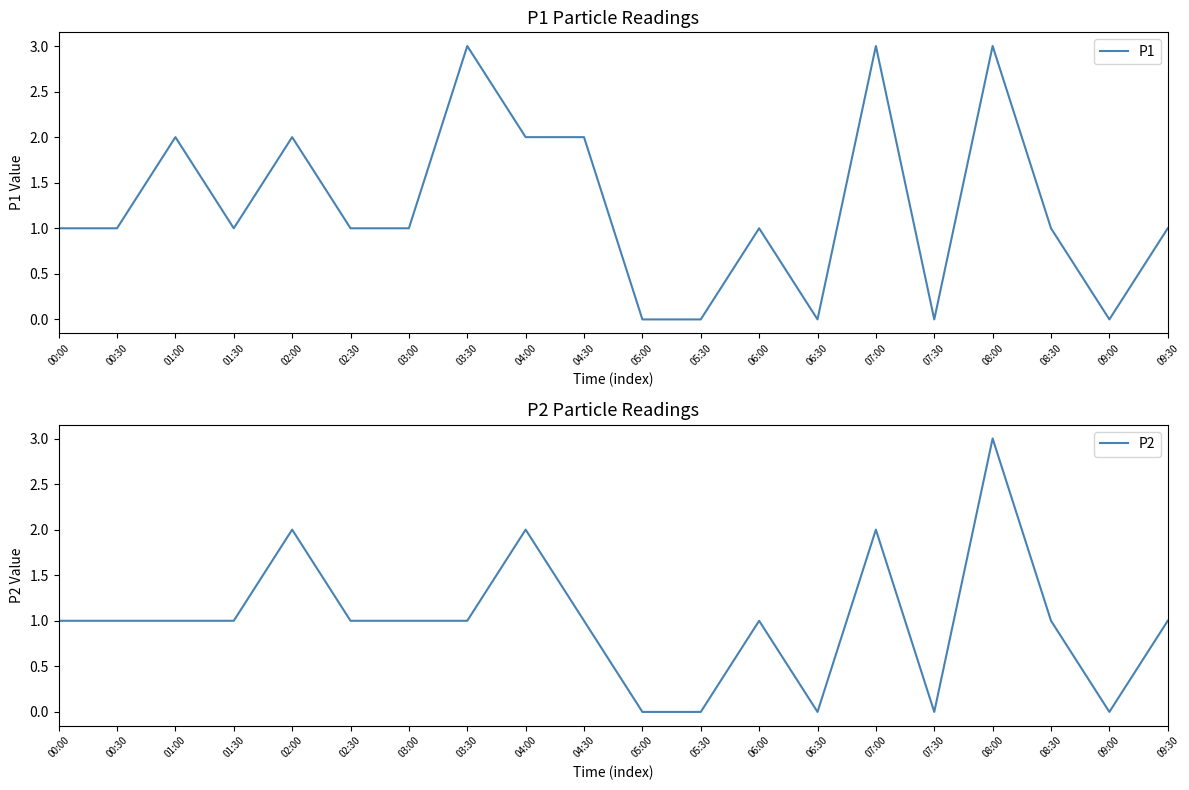

How many positive values does the P1 series have?

15